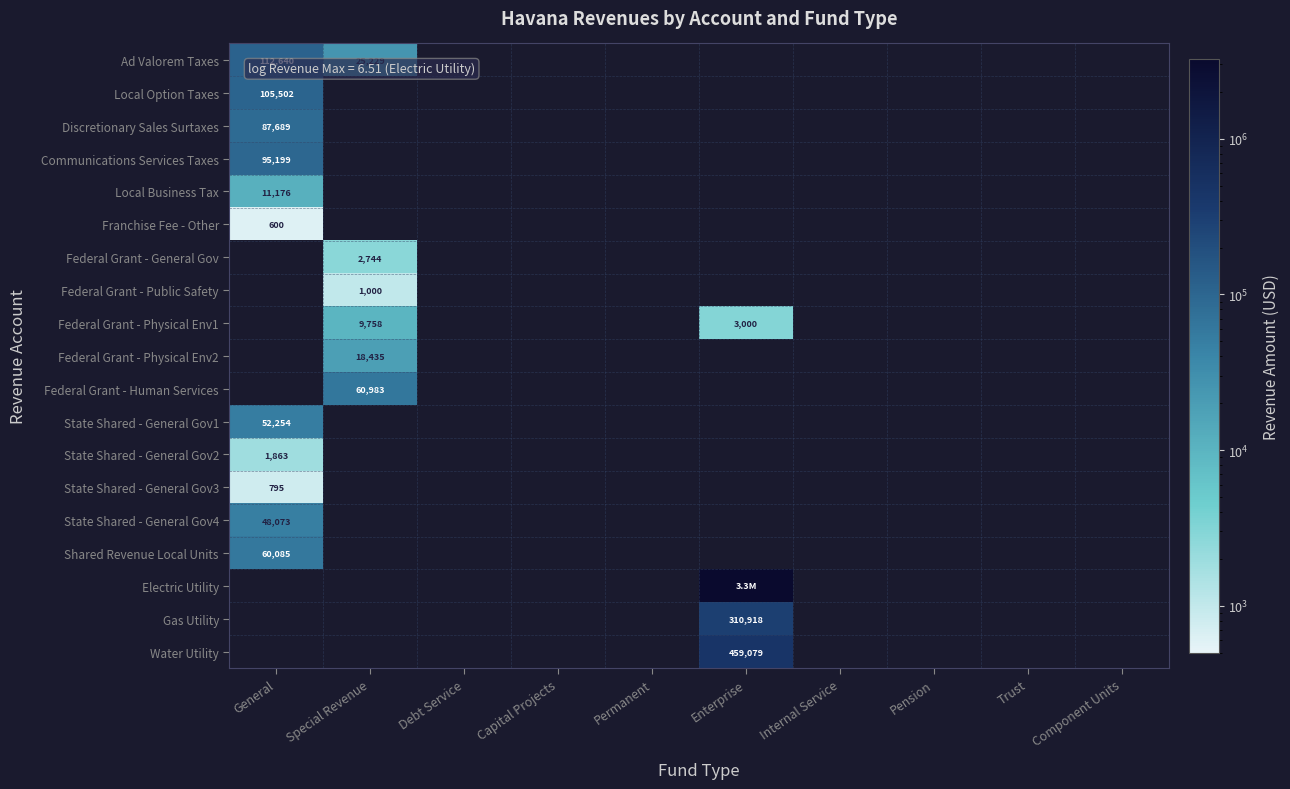

Which category has the highest value across all series?

Enterprise